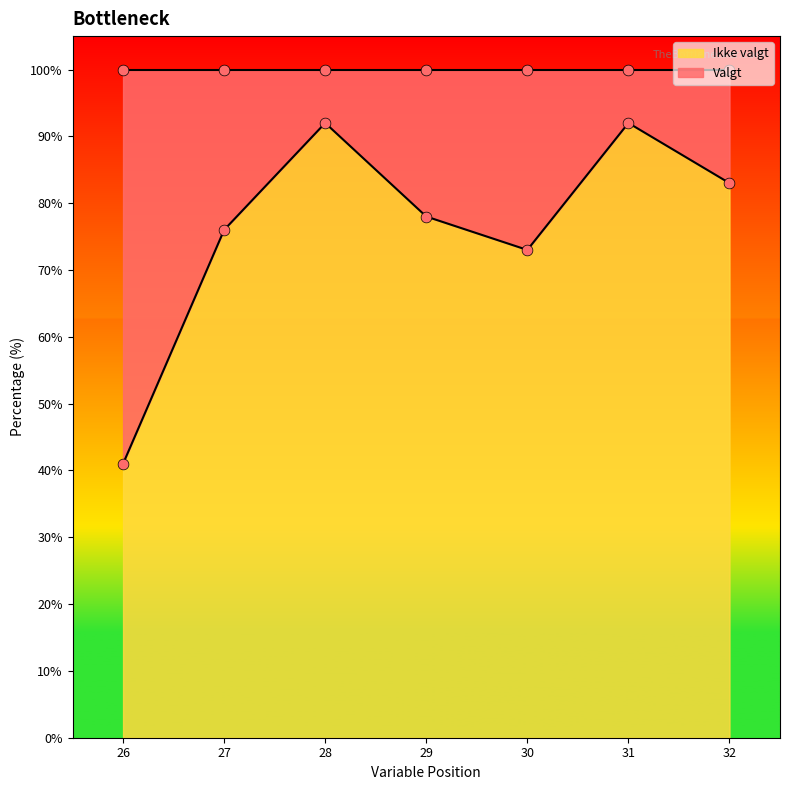

What are all the series names shown in the legend?

Valgt, Ikke valgt